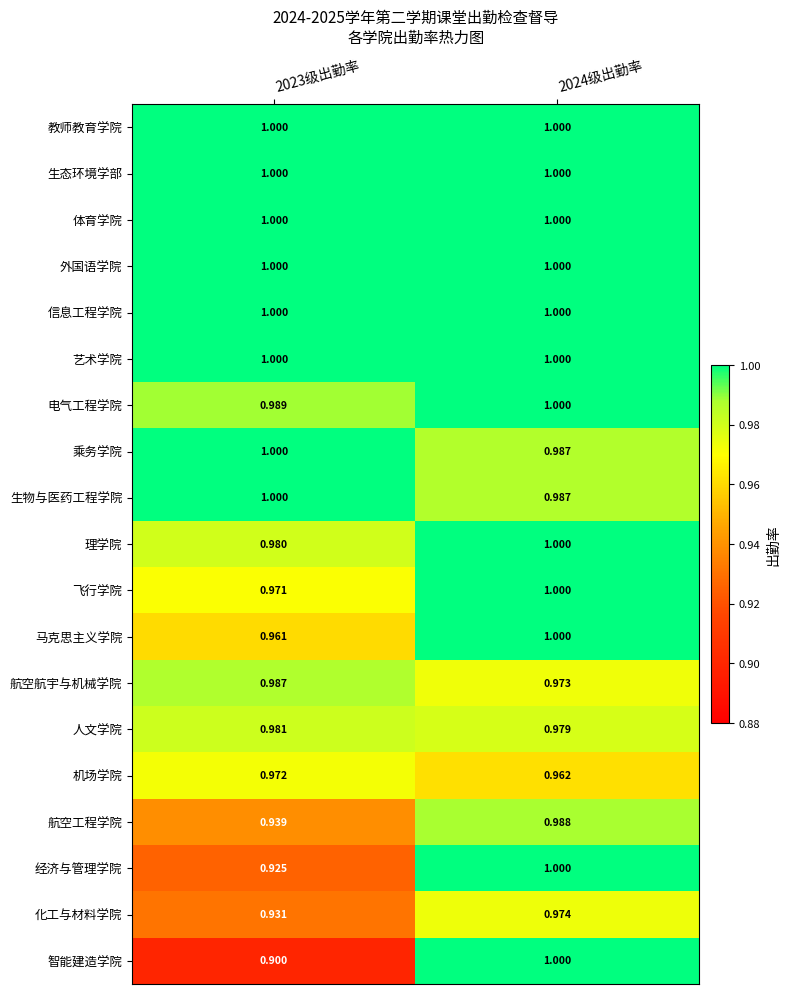

Which series has the largest range (max minus min)?

智能建造学院